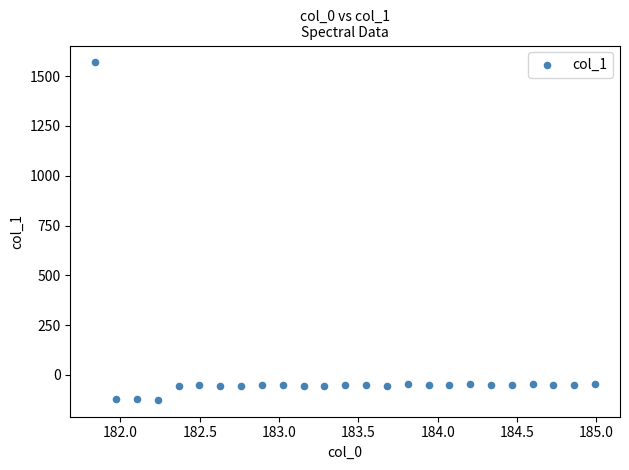

What is the range of Y values (max minus min)?

1694.5